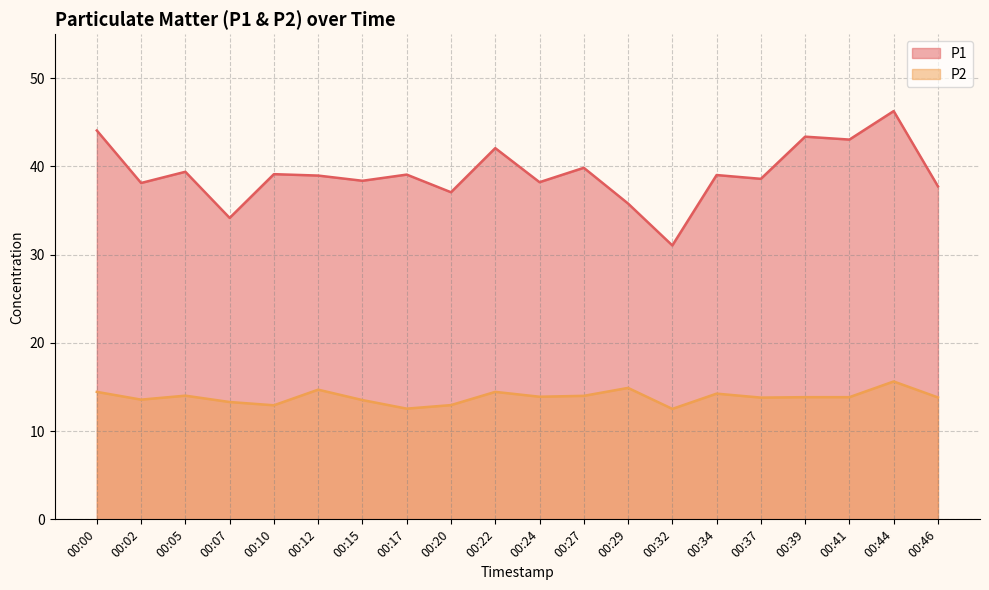

Which series changed the most between 00:34 and 00:39?

P1